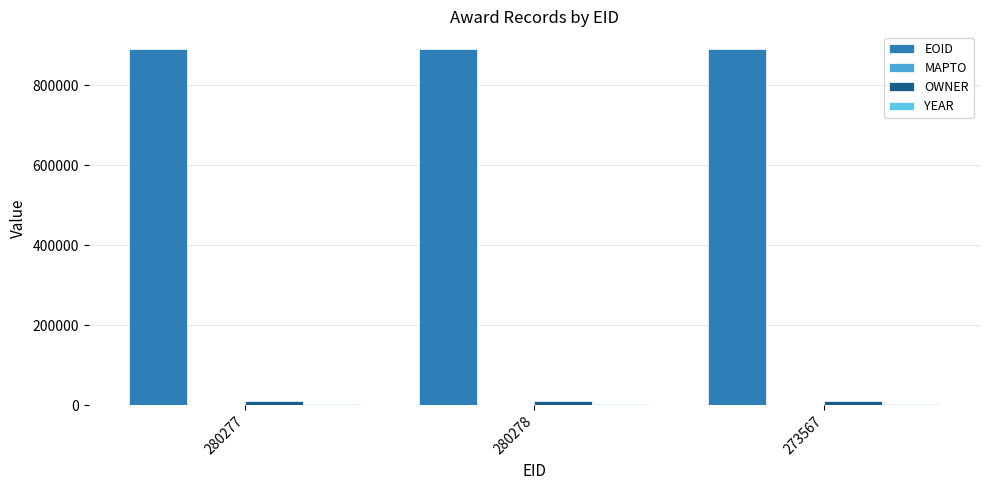

Are the bars horizontal?

No